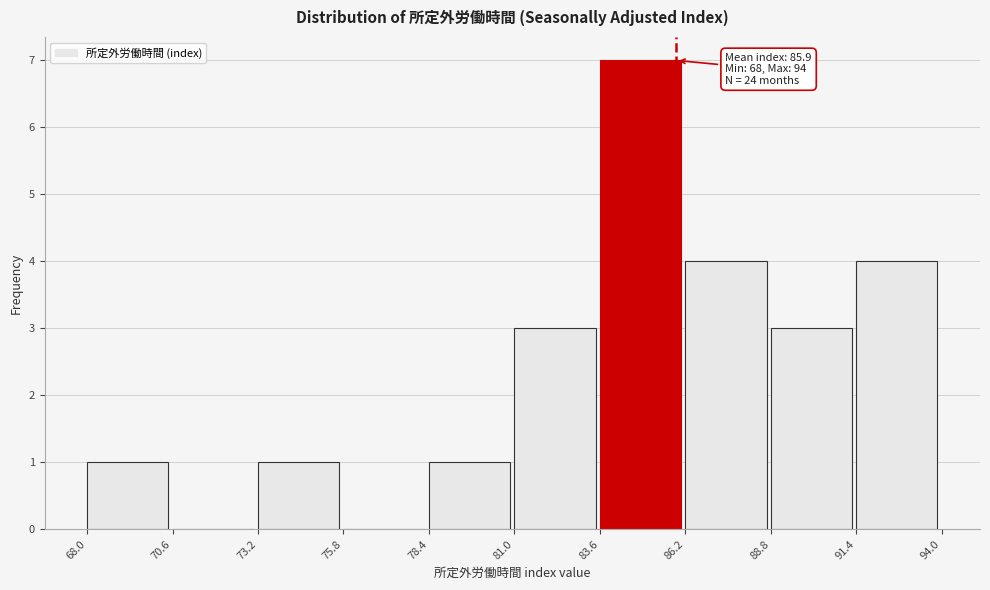

Which range on the x-axis has the tallest bar?

83.6 to 86.2